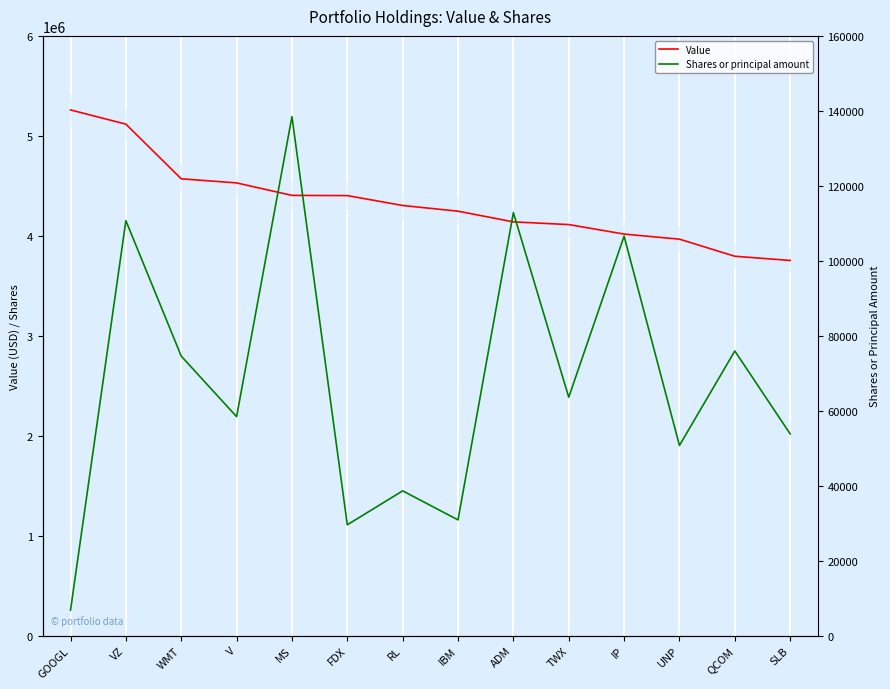

What is the approximate value of Shares or principal amount at IP?

106560